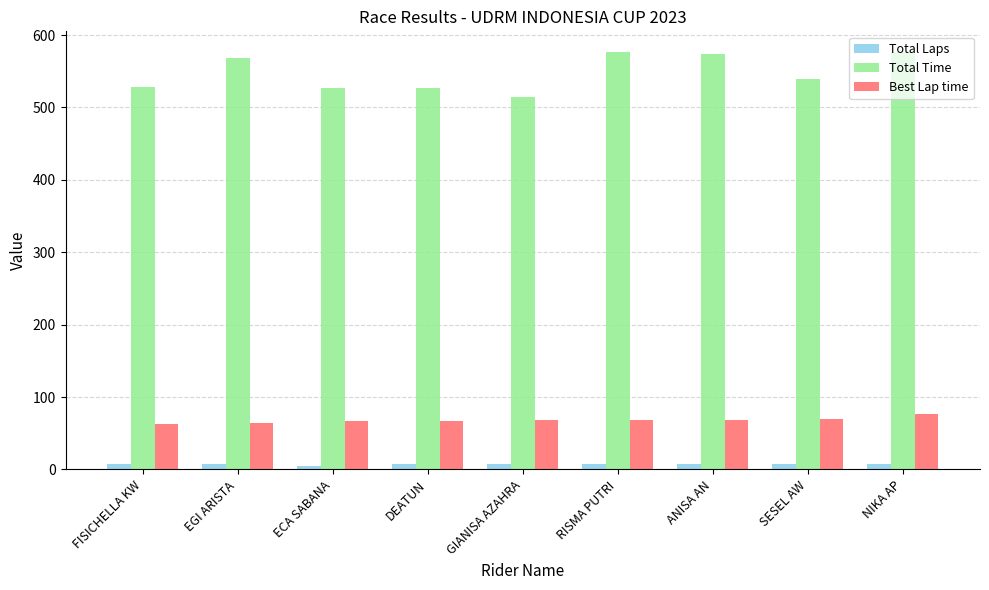

How many data points in Total Time are above 540?

5